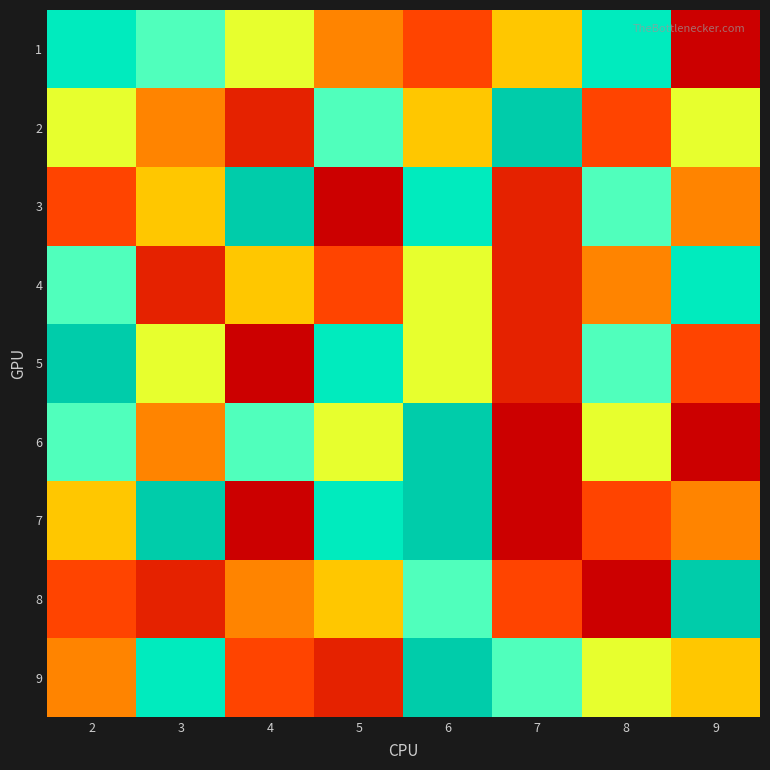

What is the total value across all series at 8?

45